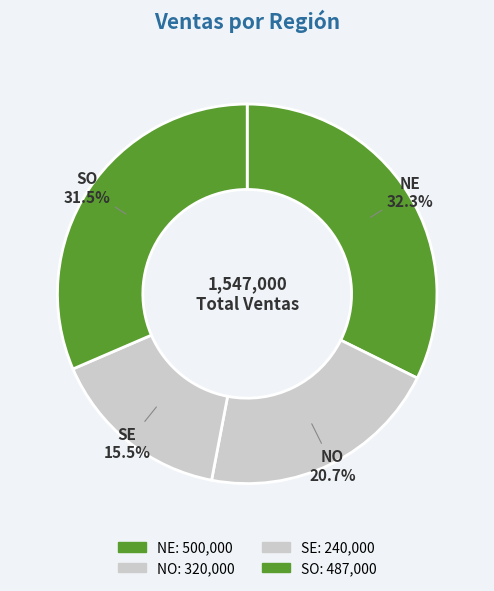

To the nearest percent, what is the difference between the largest and smallest slice percentages?

17%